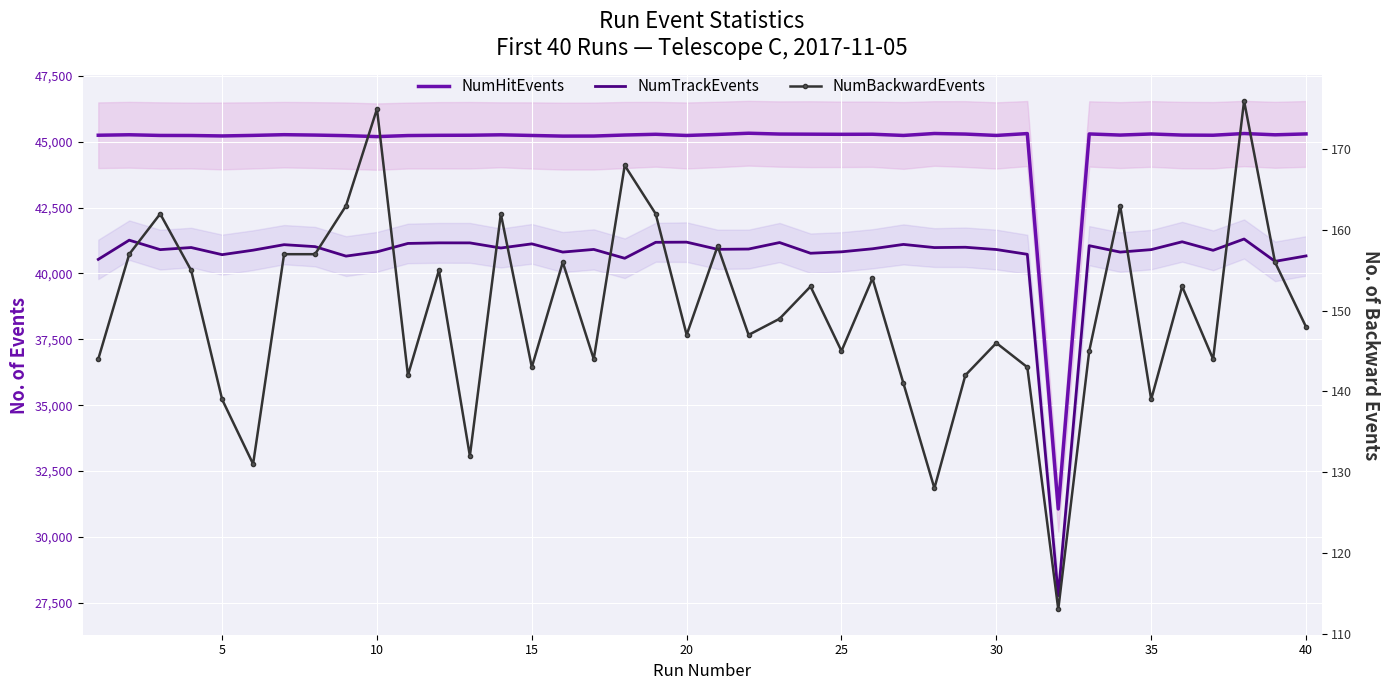

Reading right to left, transcribe all the data shown in this chart.

NumHitEvents: 45295	45261	45310	45245	45251	45293	45251	45294	31064	45308	45237	45289	45311	45237	45283	45280	45285	45290	45321	45275	45236	45281	45253	45214	45212	45236	45261	45245	45242	45233	45193	45229	45251	45266	45239	45218	45235	45237	45263	45245
NumTrackEvents: 40665	40459	41307	40878	41202	40904	40811	41054	27772	40727	40908	40994	40982	41102	40936	40821	40767	41173	40926	40916	41188	41182	40576	40912	40811	41123	40966	41160	41161	41139	40820	40658	41018	41092	40883	40713	40984	40904	41263	40534
NumBackwardEvents: 148	156	176	144	153	139	163	145	113	143	146	142	128	141	154	145	153	149	147	158	147	162	168	144	156	143	162	132	155	142	175	163	157	157	131	139	155	162	157	144